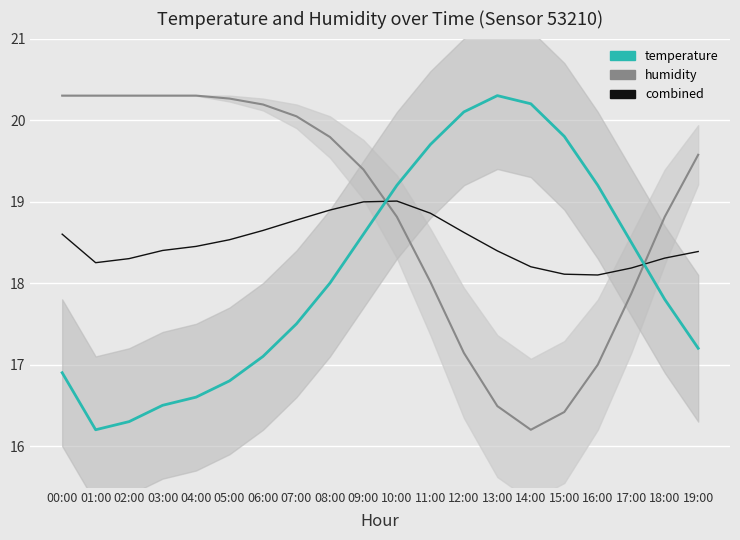

Which series has the widest spread of values?

humidity